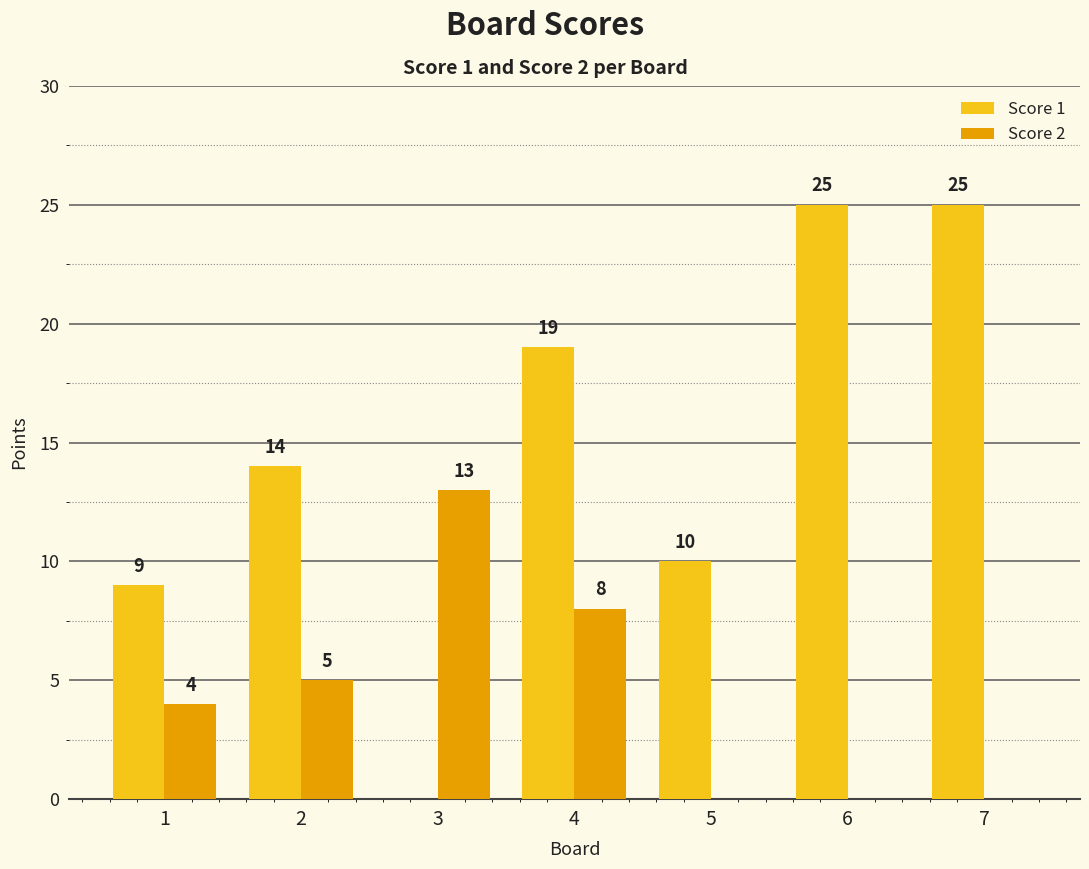

What is the sum of all Score 1 values?

102